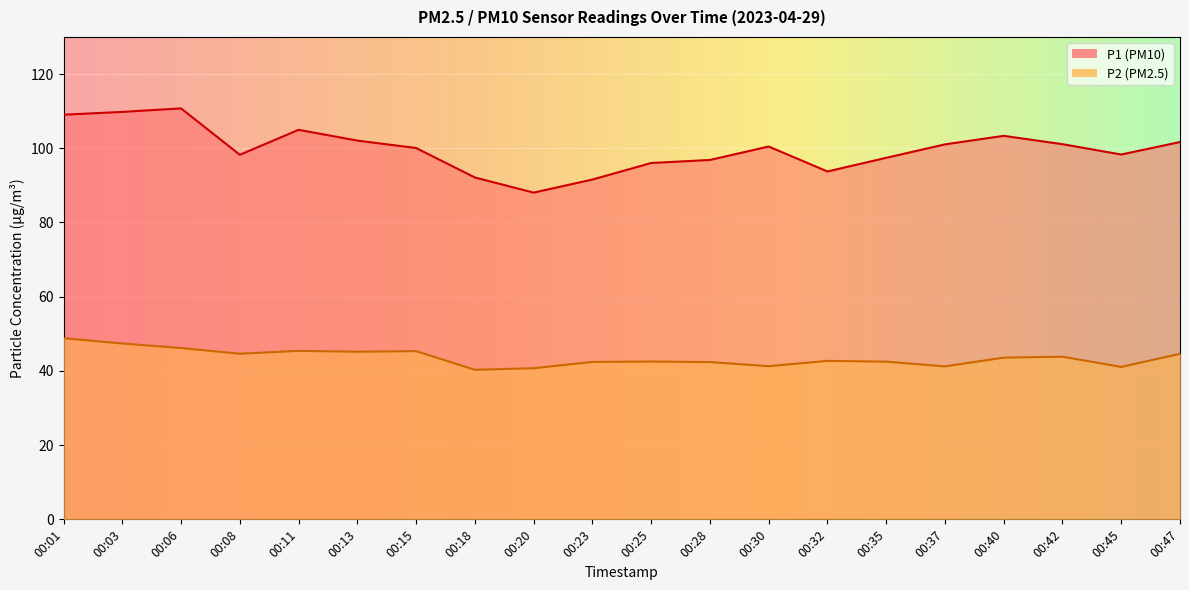

Is the value of P2 at 00:06 greater than the value of P1 at 00:03?

No